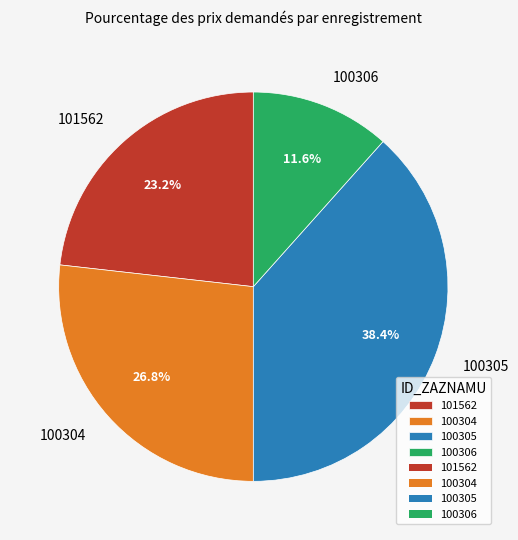

To the nearest percent, what is the combined percentage of 101562 and 100304?

50%